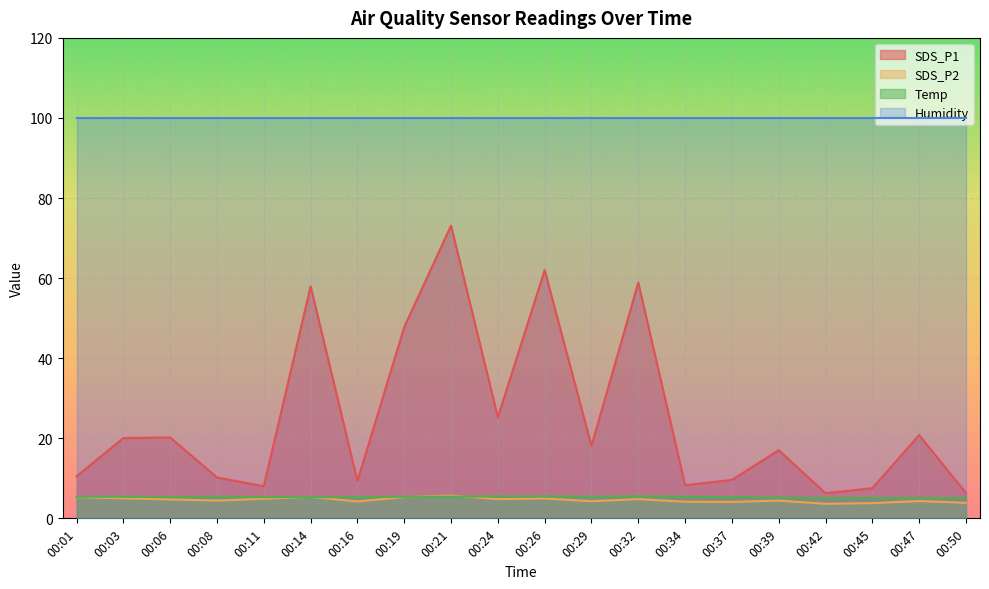

Rank the series at 00:50 from lowest to highest value.

SDS_P2, Temp, SDS_P1, Humidity